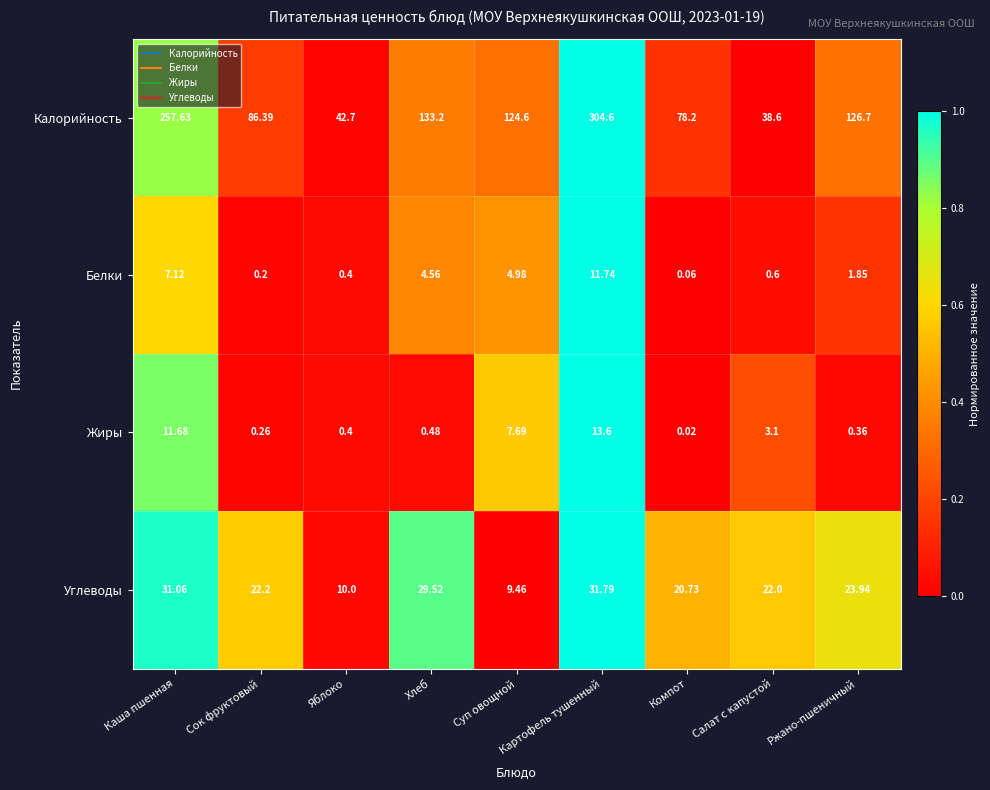

Which series has the largest range (max minus min)?

Калорийность